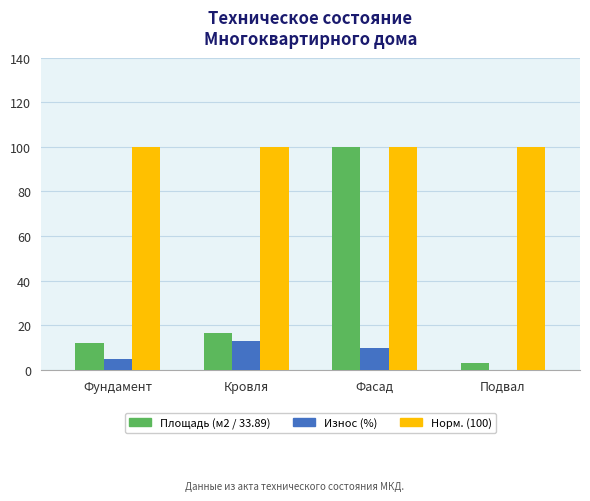

At which category is the sum across all series the highest?

Фасад